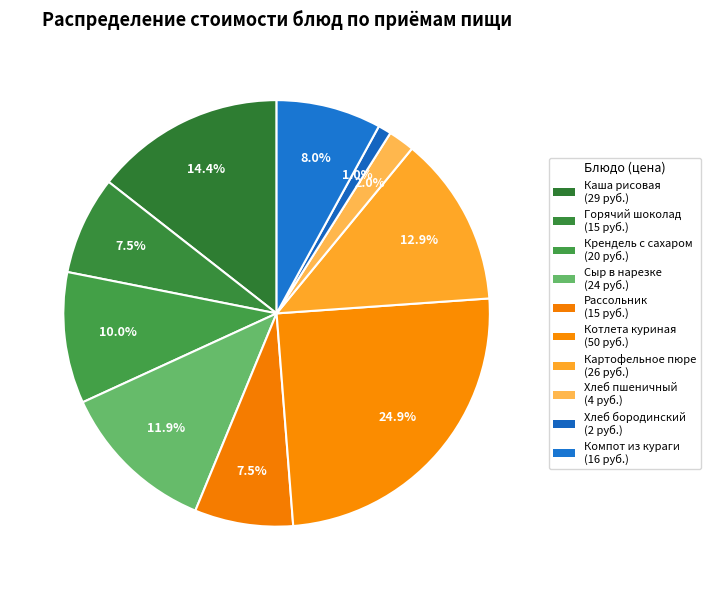

Count the number of slices in the pie.

10